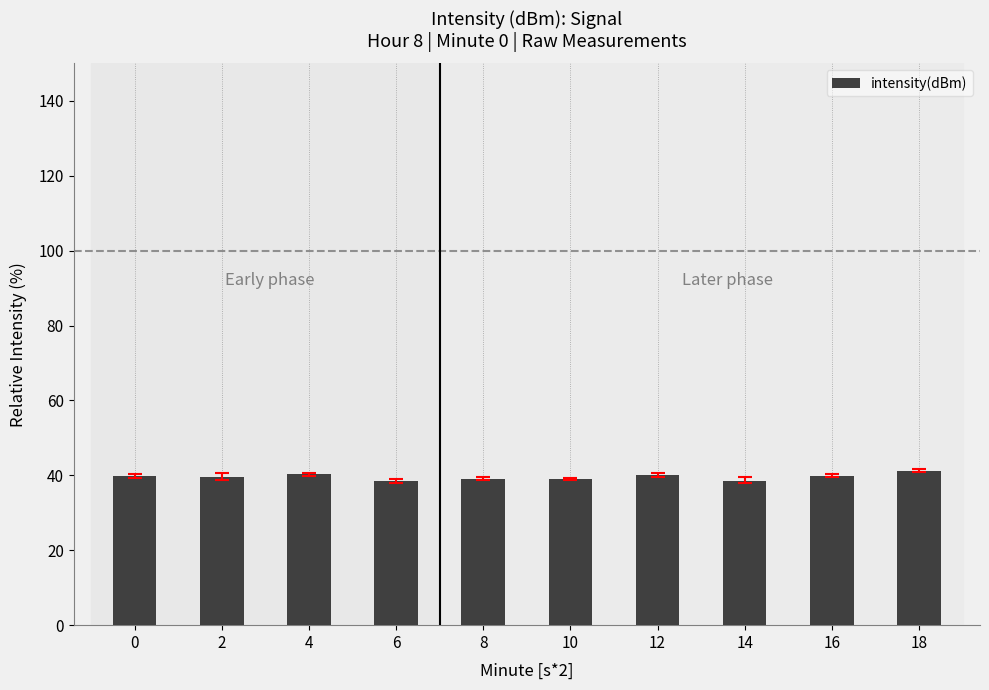

The value at 4 is 65.7. True or false?

False